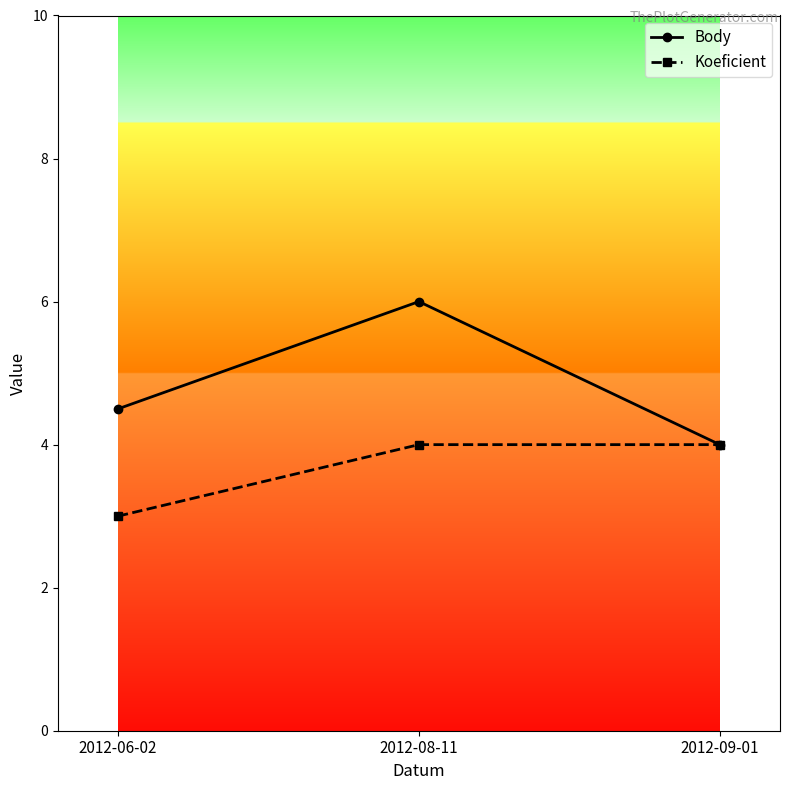

Rank the categories by Body value from lowest to highest.

2012-09-01, 2012-06-02, 2012-08-11